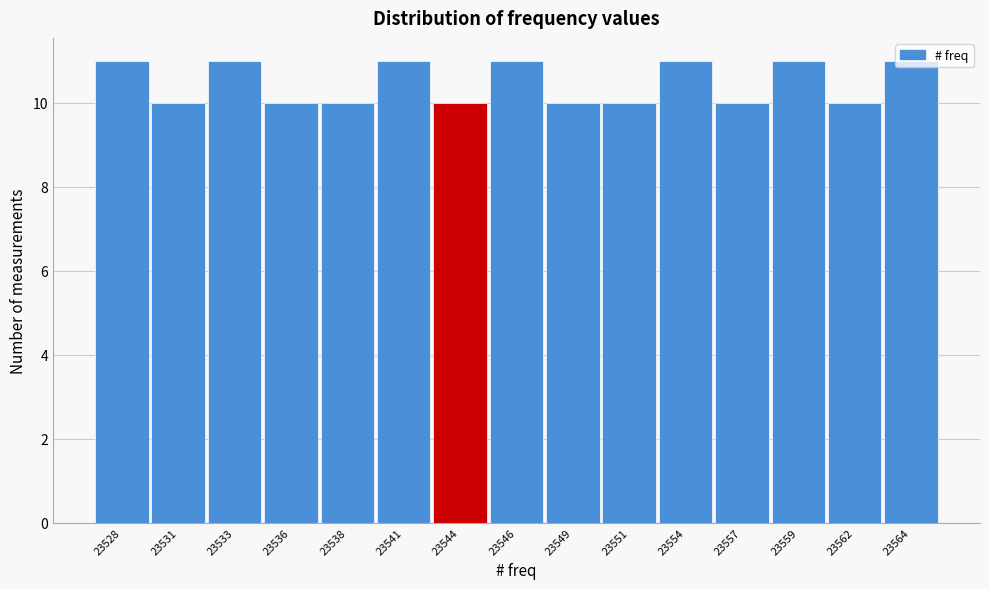

The value at 23559 is 11. True or false?

True